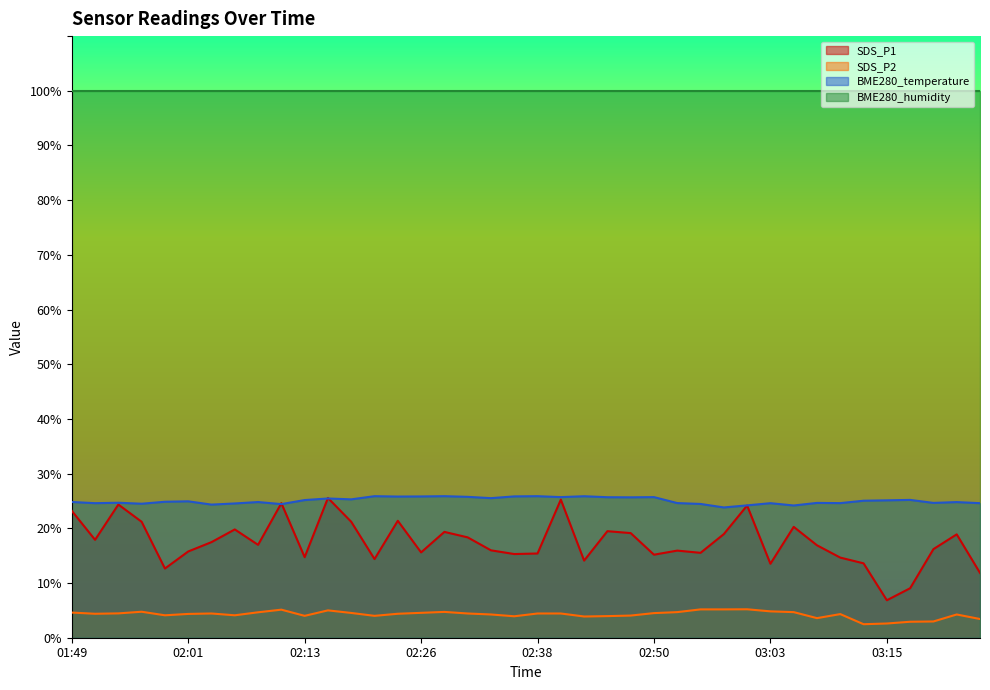

What is the difference between the maximum and minimum values in the BME280_temperature series?

2.1